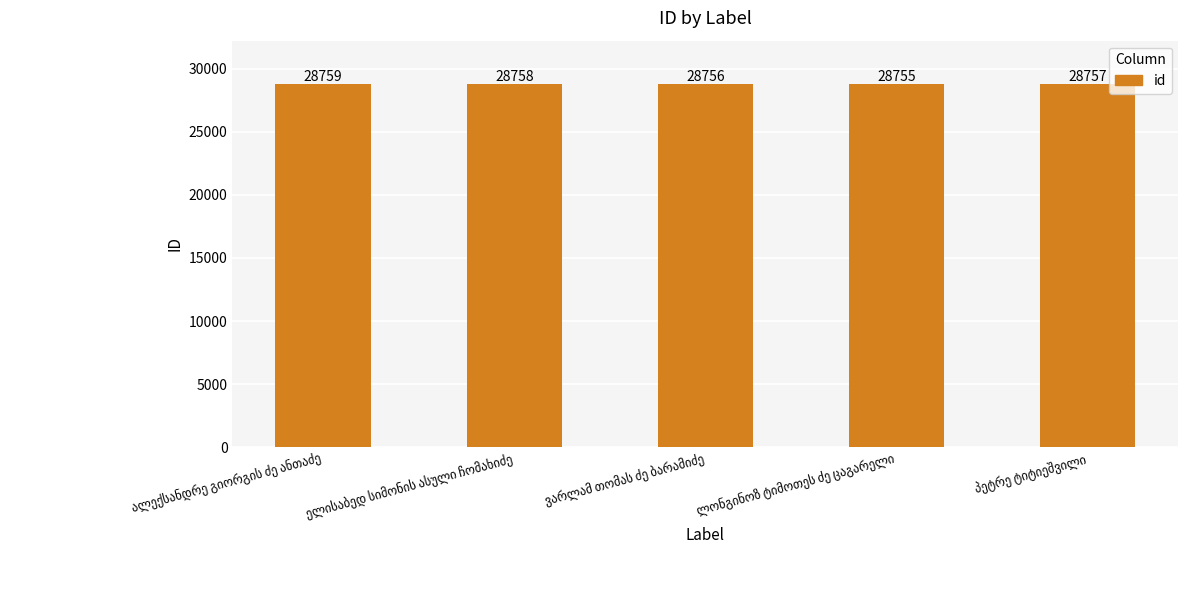

What is the greatest value displayed?

28759